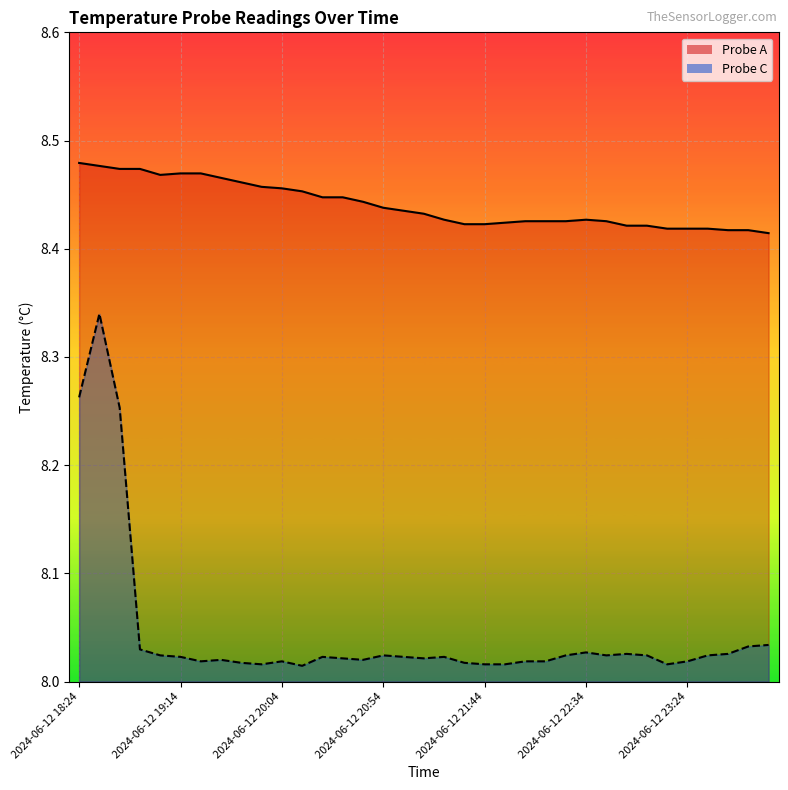

At 2024-06-12 21:14, list the series in order from smallest to largest.

Probe C, Probe A